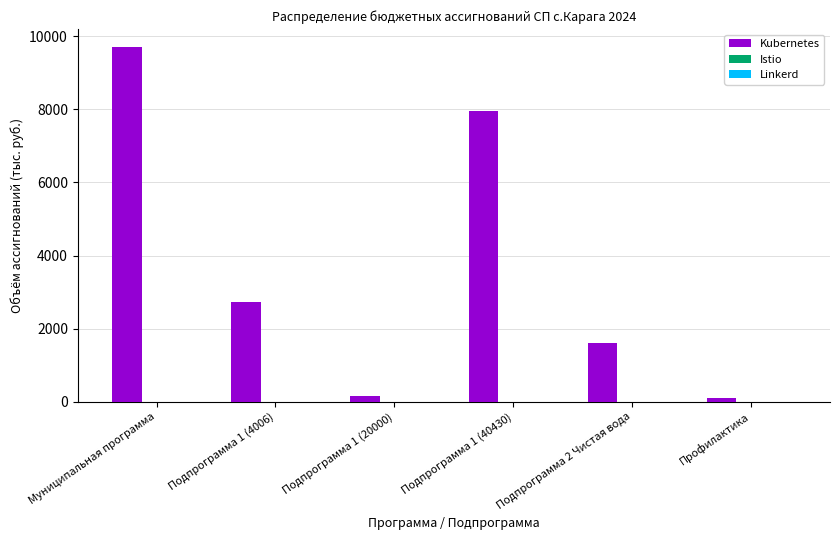

What is the maximum value shown in the chart?

9716.2